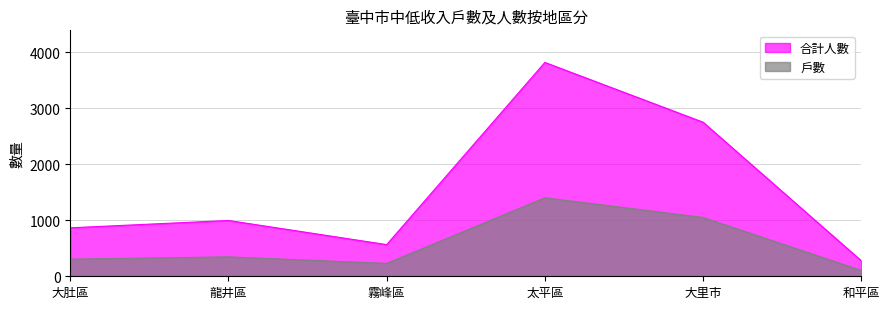

At which category does 戶數 reach its first local valley?

霧峰區